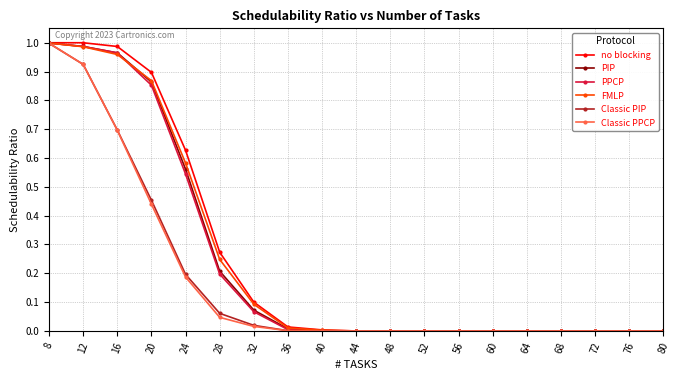

Is it true that PIP equals -0.6 at 40?

False